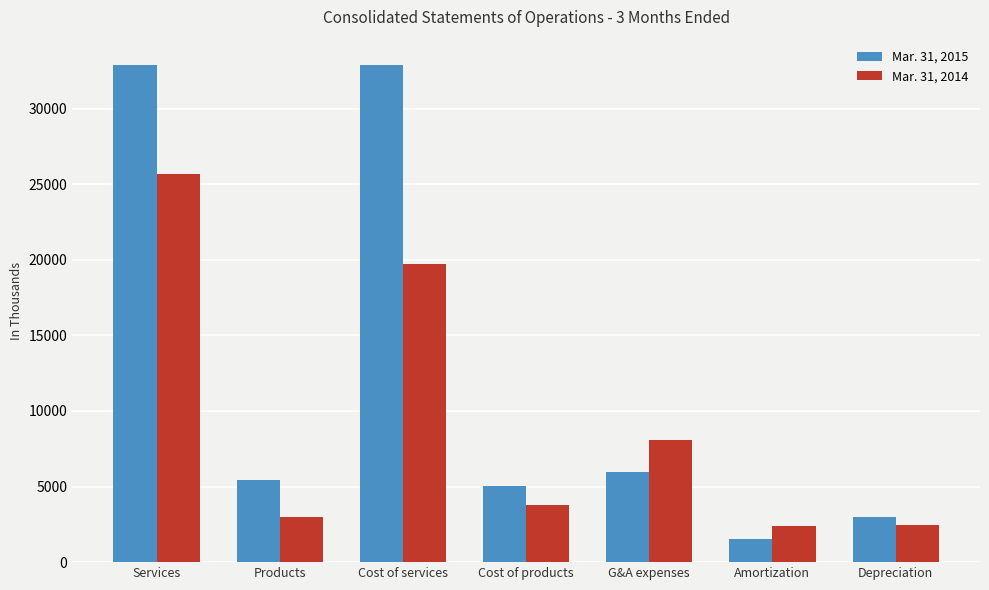

What are all the series names shown in the legend?

Mar. 31, 2015, Mar. 31, 2014